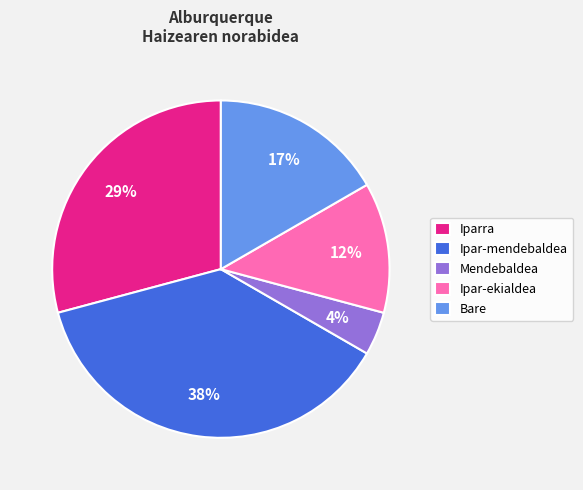

What is the ratio of the value at Ipar-ekialdea to the value at Iparra?

0.4